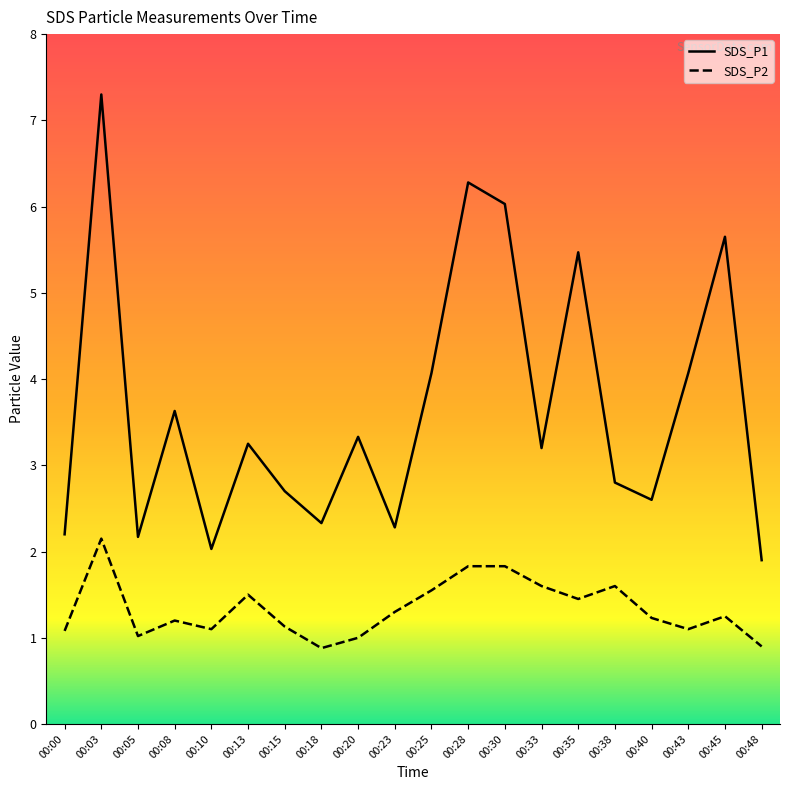

True or false: SDS_P2 and SDS_P1 intersect in this chart.

False